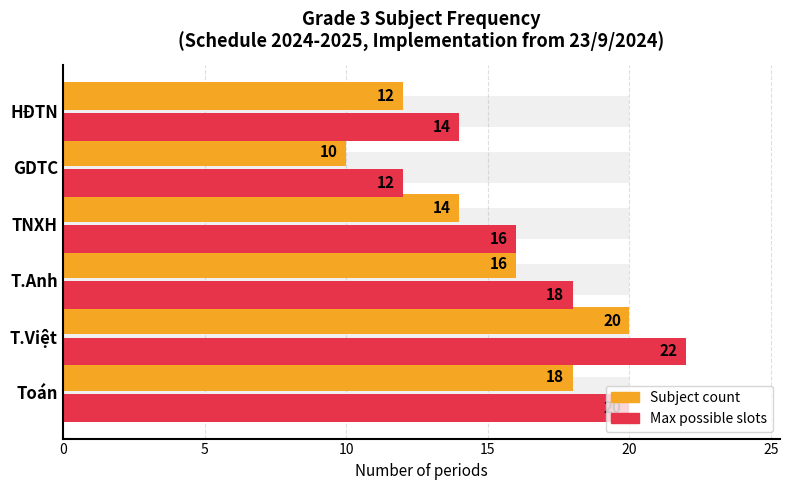

What is the minimum value shown in the chart?

10